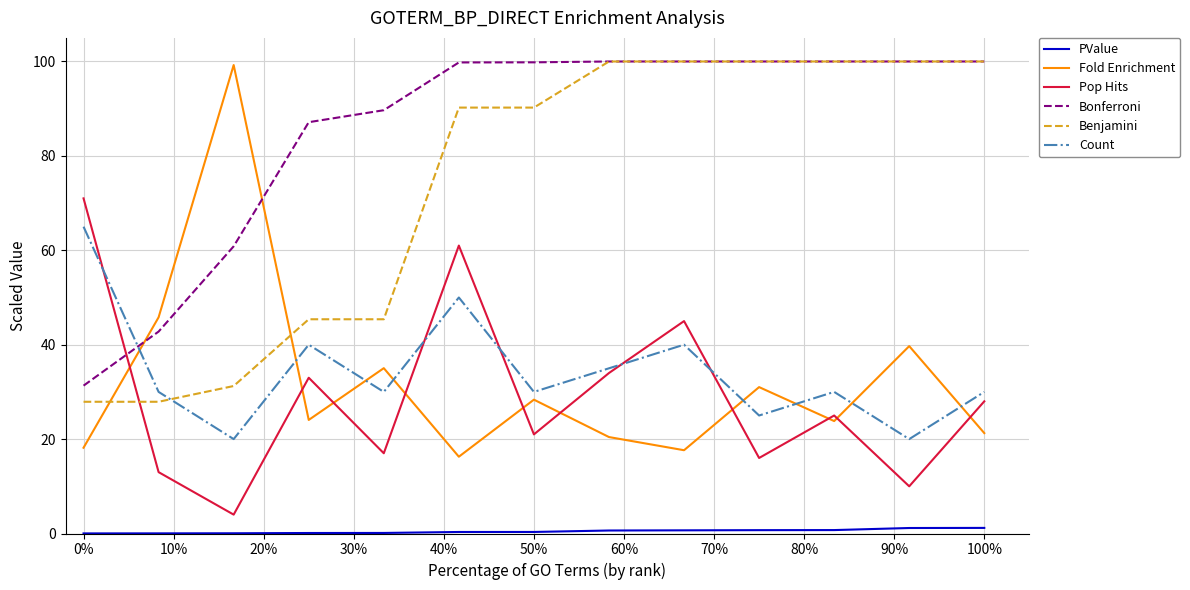

True or false: Bonferroni and Fold Enrichment intersect in this chart.

True